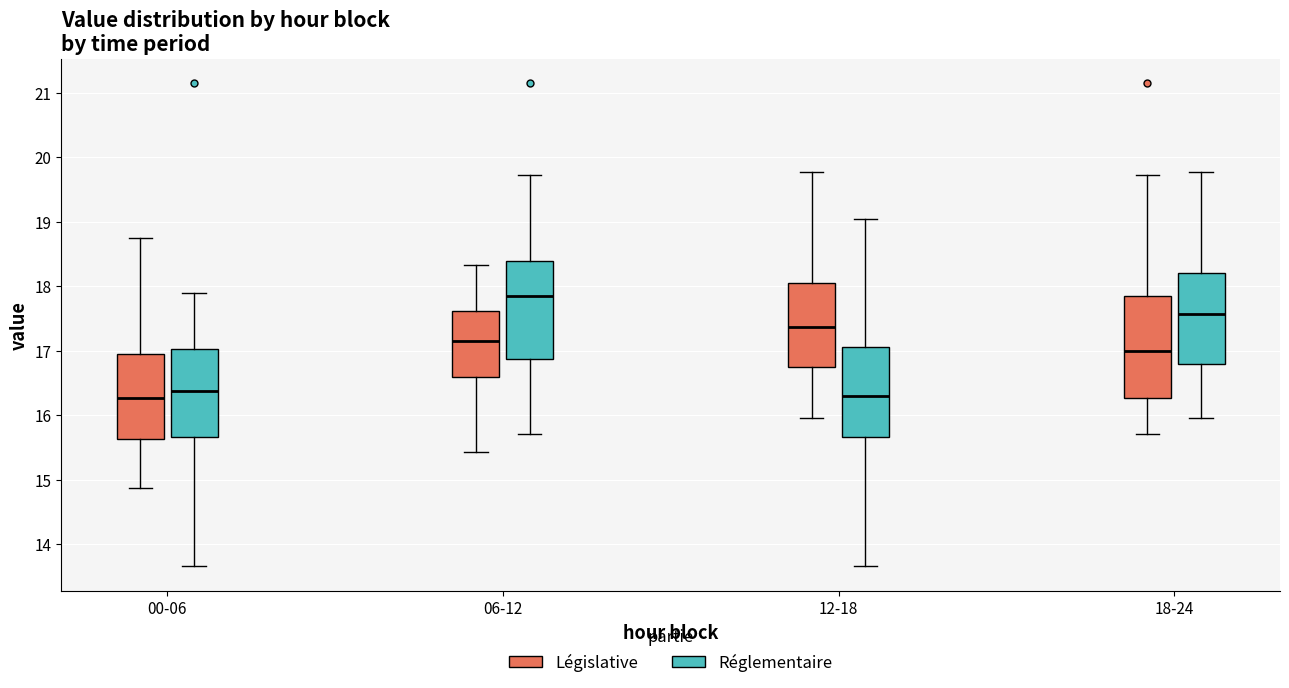

Where is the upper edge of the box for 12-18 (Législative) on the y-axis? The values are not printed on the chart, so give them approximately, as read against the axis.

18.1